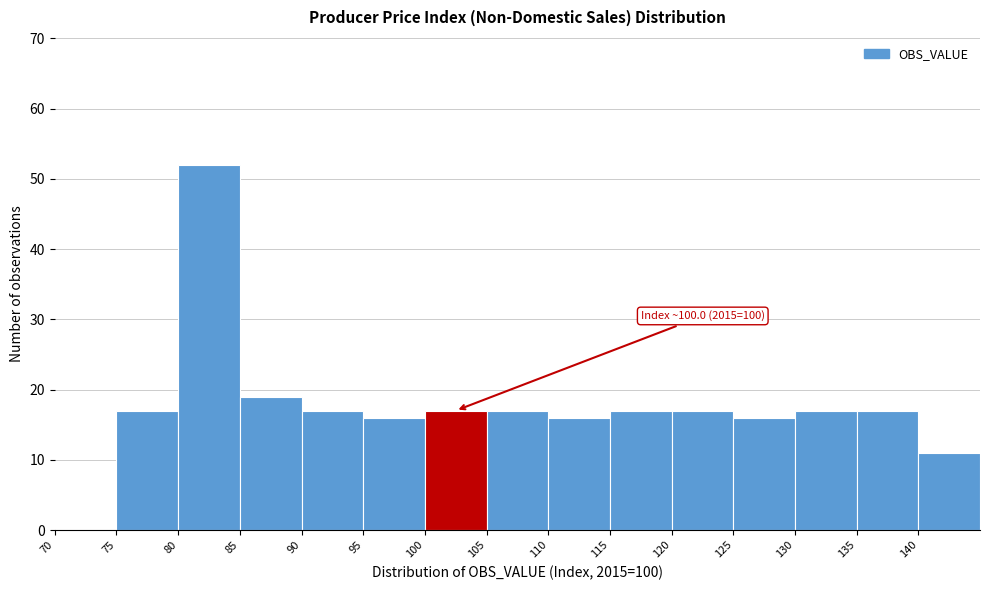

Which range on the x-axis has the tallest bar?

80 to 85